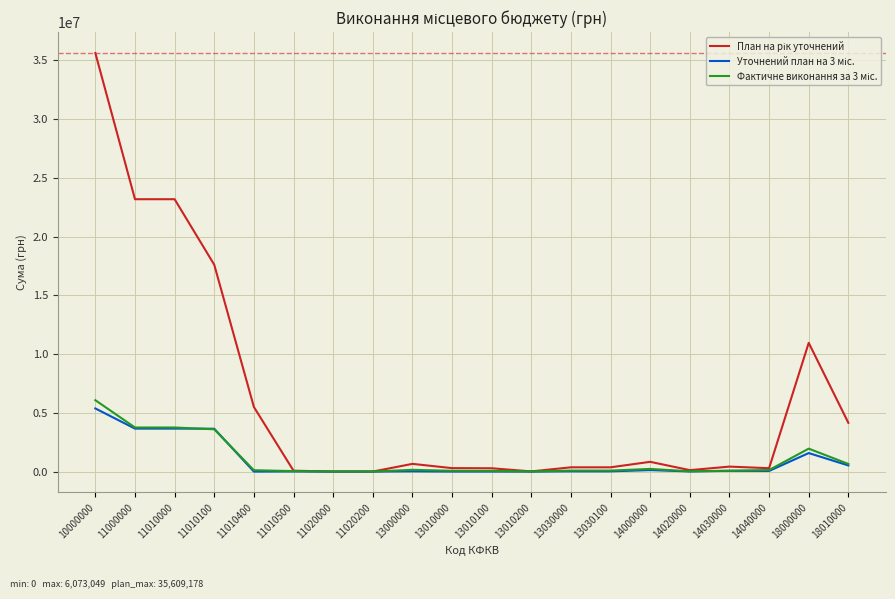

What is the spread (max minus min) of values at 18000000?

9377650.0